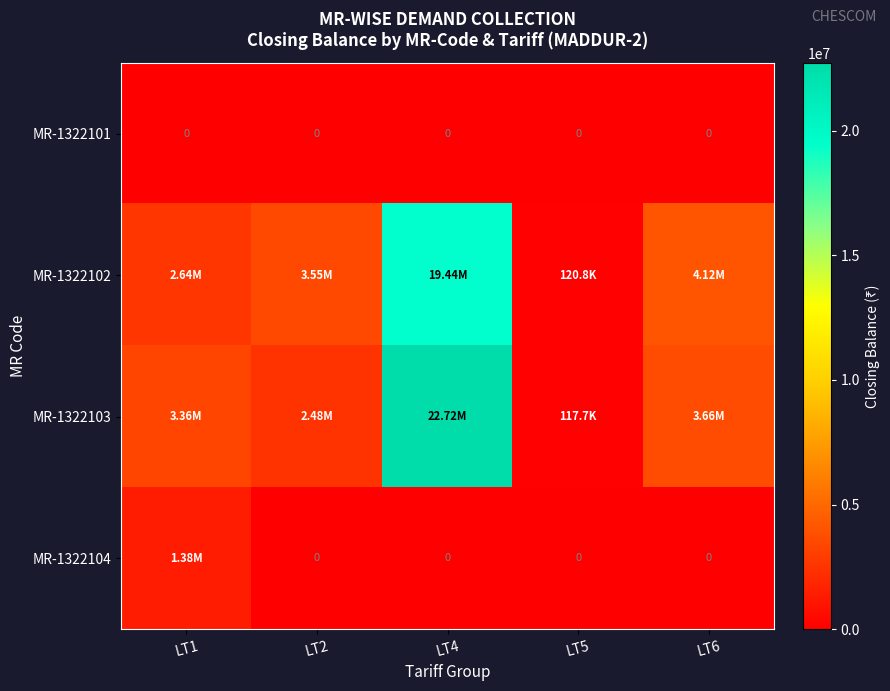

What is the maximum value shown in the chart?

22718609.5